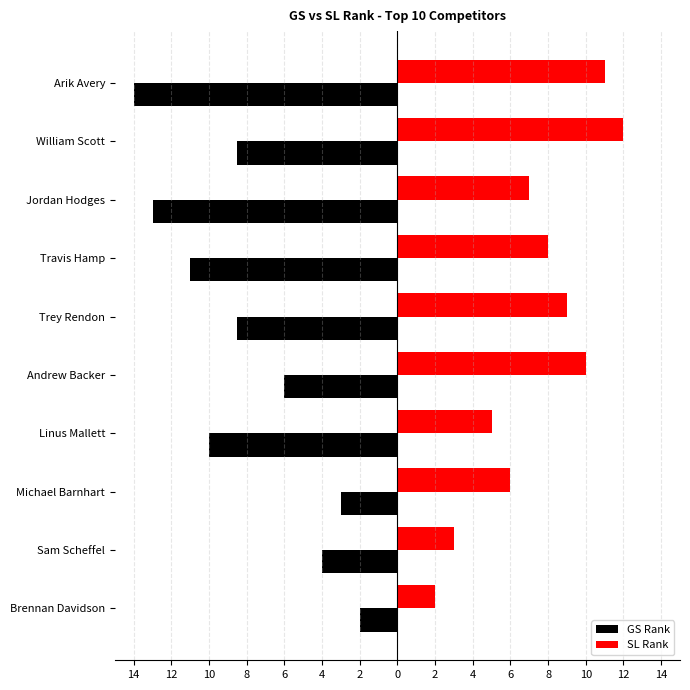

What are all the series names shown in the legend?

GS Rank, SL Rank